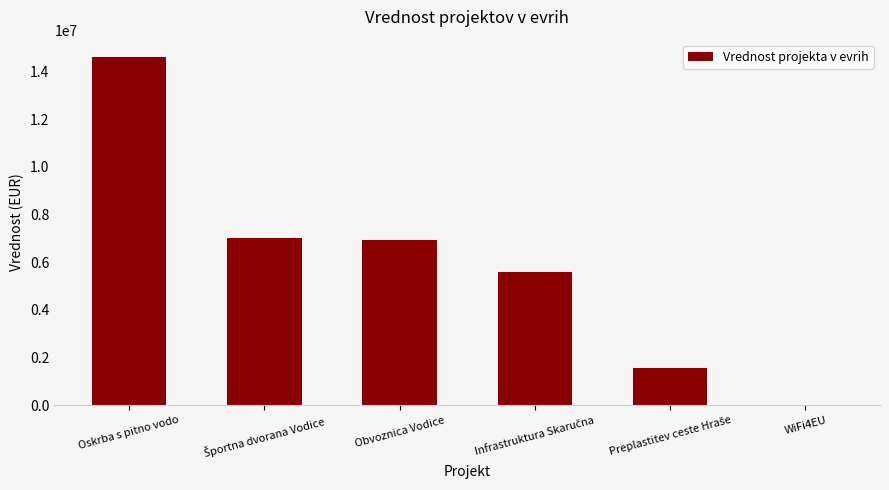

What is the maximum value shown in the chart?

14600000.0